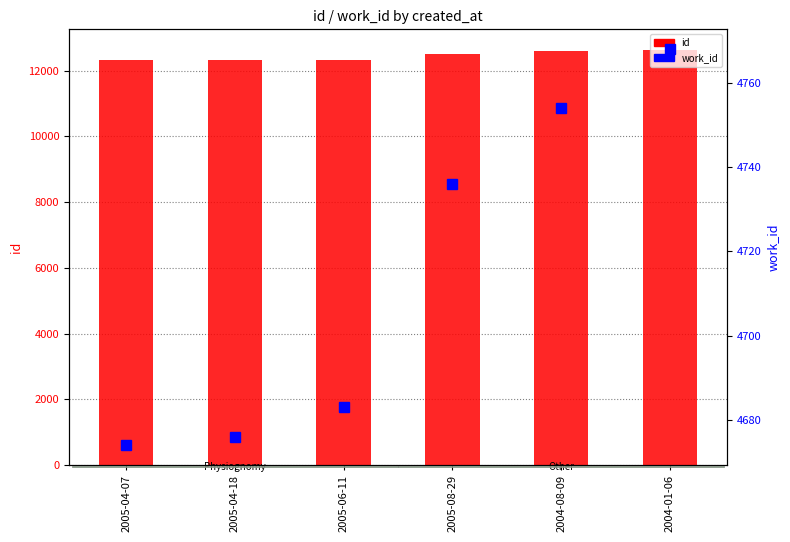

Reading left to right, extract all data points from this chart.

id: 2005-04-07=12306	2005-04-18=12308	2005-06-11=12327	2005-08-29=12512	2004-08-09=12584	2004-01-06=12621
work_id: 2005-04-07=4674	2005-04-18=4676	2005-06-11=4683	2005-08-29=4736	2004-08-09=4754	2004-01-06=4768